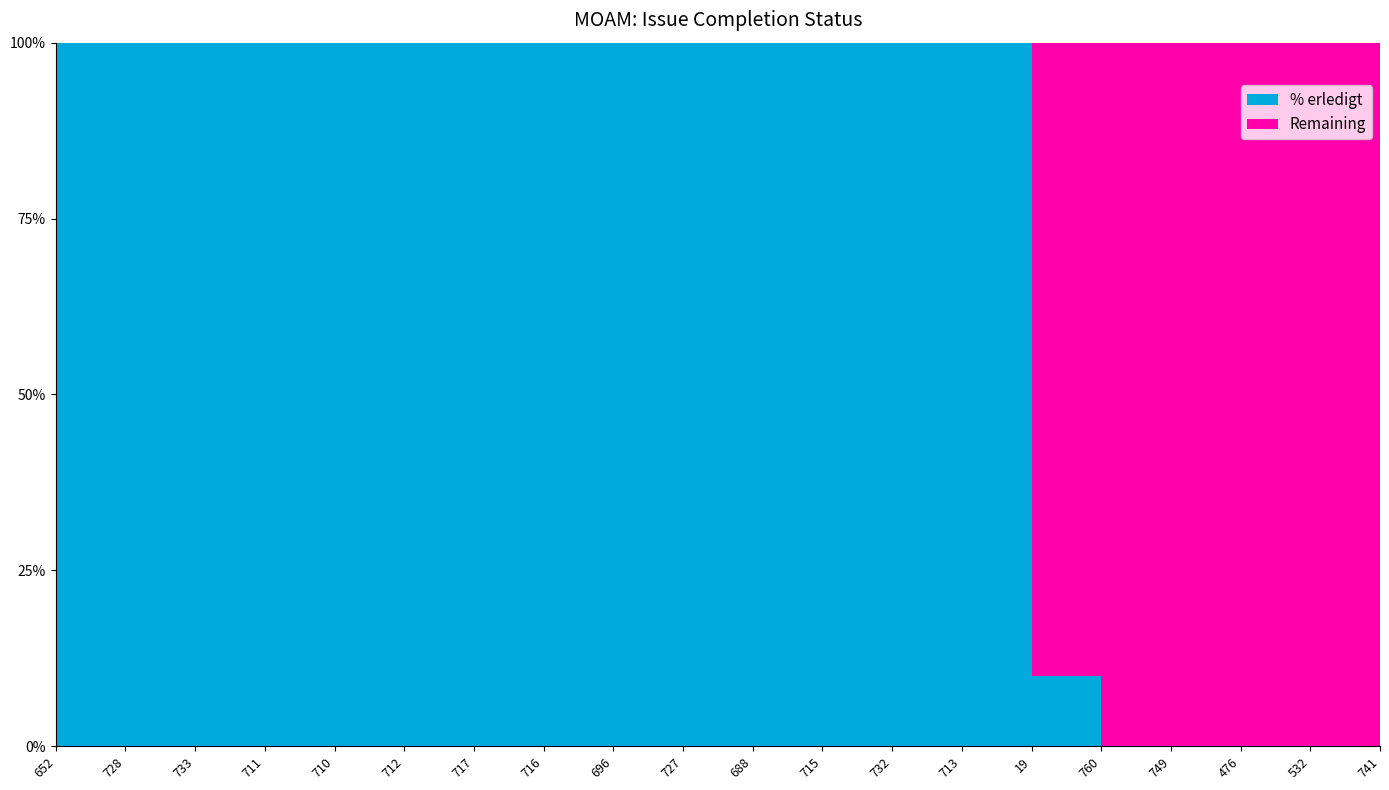

Reading left to right, extract all data points from this chart.

% erledigt: 652=100	728=100	733=100	711=100	710=100	712=100	717=100	716=100	696=100	727=100	688=100	715=100	732=100	713=100	19=10	760=0	749=0	476=0	532=0	741=0
Remaining: 652=0	728=0	733=0	711=0	710=0	712=0	717=0	716=0	696=0	727=0	688=0	715=0	732=0	713=0	19=90	760=100	749=100	476=100	532=100	741=100